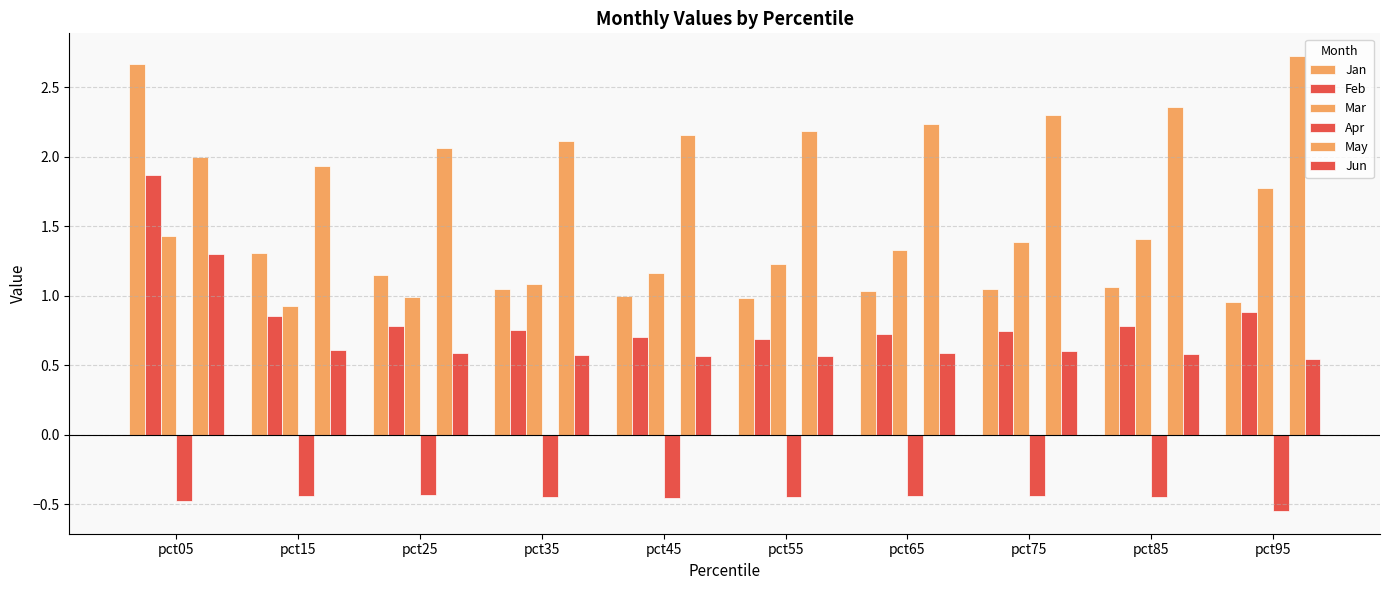

Which category has the lowest value in the Apr series?

pct95